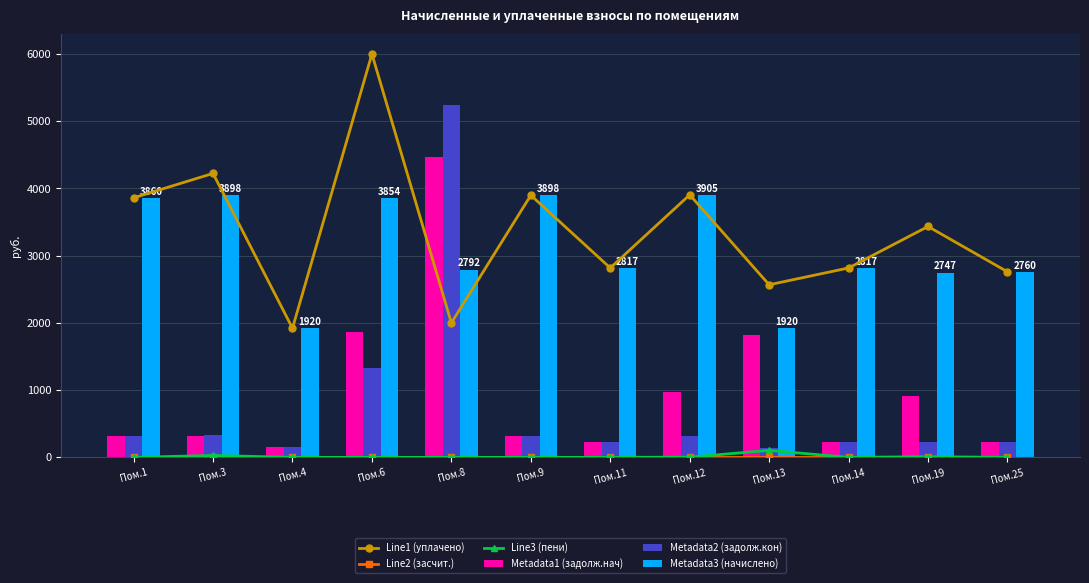

Reading left to right, extract all data points from this chart.

Line1 (уплачено): Пом.1=3860.5	Пом.3=4223.6	Пом.4=1920.7	Пом.6=6000.0	Пом.8=2000.0	Пом.9=3898.7	Пом.11=2817.5	Пом.12=3905.0	Пом.13=2567.5	Пом.14=2817.5	Пом.19=3434.4	Пом.25=2760.2
Line2 (засчит.): Пом.1=0.0	Пом.3=0.0	Пом.4=0.0	Пом.6=0.0	Пом.8=0.0	Пом.9=0.0	Пом.11=0.0	Пом.12=0.0	Пом.13=0.0	Пом.14=0.0	Пом.19=0.0	Пом.25=0.0
Line3 (пени): Пом.1=0.0	Пом.3=28.7	Пом.4=0.0	Пом.6=0.0	Пом.8=0.0	Пом.9=0.0	Пом.11=0.1	Пом.12=3.7	Пом.13=104.0	Пом.14=0.1	Пом.19=10.1	Пом.25=0.1
Metadata1 (задолж.нач): Пом.1=321.7	Пом.3=324.9	Пом.4=159.7	Пом.6=1862.9	Пом.8=4473.3	Пом.9=324.9	Пом.11=234.8	Пом.12=977.5	Пом.13=1822.2	Пом.14=234.8	Пом.19=919.2	Пом.25=230.0
Metadata2 (задолж.кон): Пом.1=321.7	Пом.3=327.3	Пом.4=159.7	Пом.6=1336.5	Пом.8=5247.2	Пом.9=324.9	Пом.11=234.8	Пом.12=325.4	Пом.13=146.9	Пом.14=234.8	Пом.19=229.0	Пом.25=230.0
Metadata3 (начислено): Пом.1=3860.5	Пом.3=3898.7	Пом.4=1920.7	Пом.6=3854.2	Пом.8=2792.0	Пом.9=3898.7	Пом.11=2817.5	Пом.12=3905.0	Пом.13=1920.7	Пом.14=2817.5	Пом.19=2747.5	Пом.25=2760.2